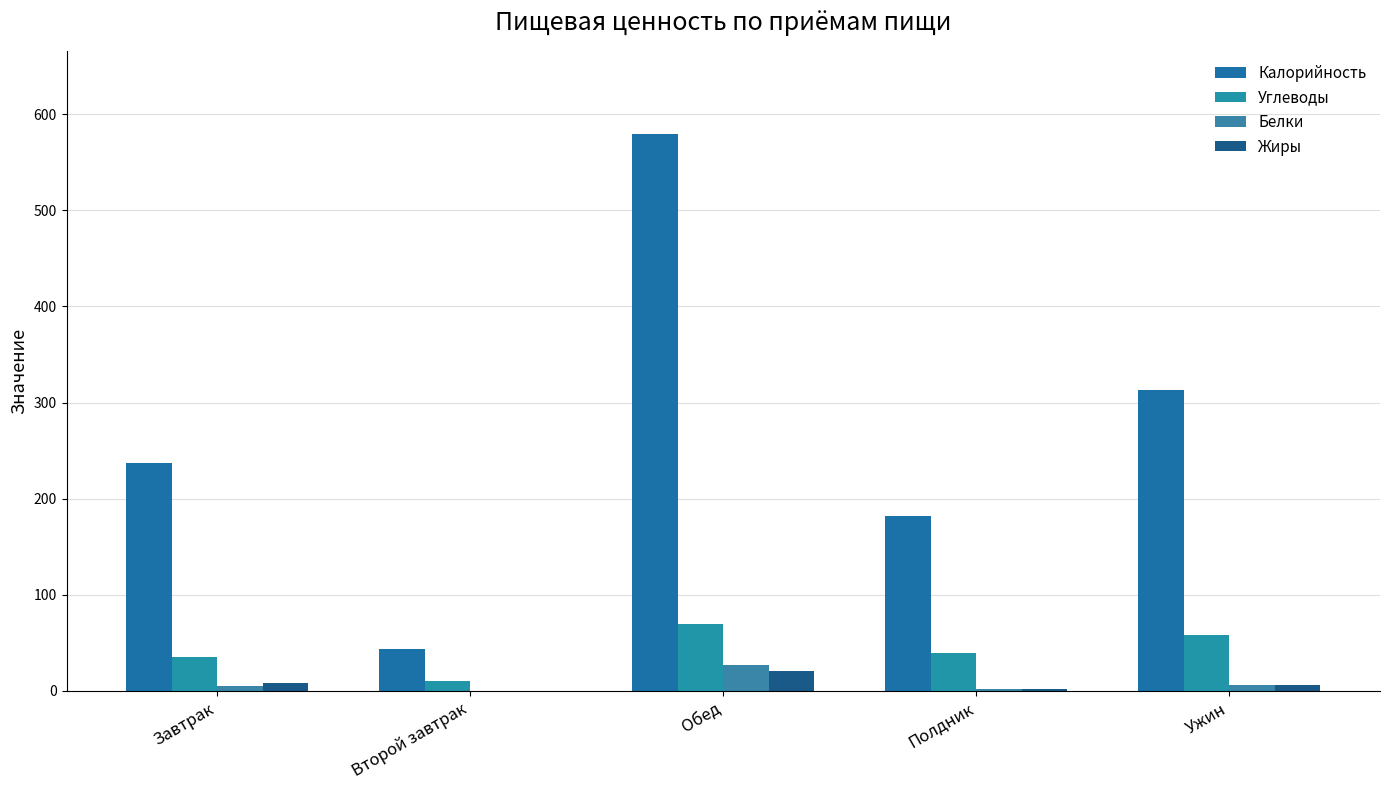

Is the value of Углеводы at Полдник greater than the value of Белки at Обед?

Yes